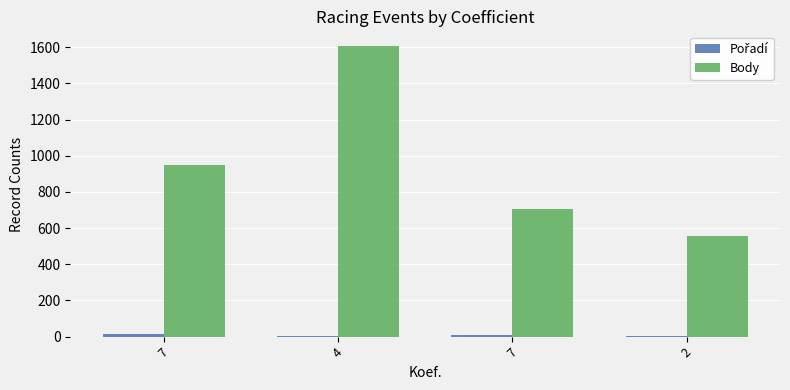

How many categories are shown in the chart?

4